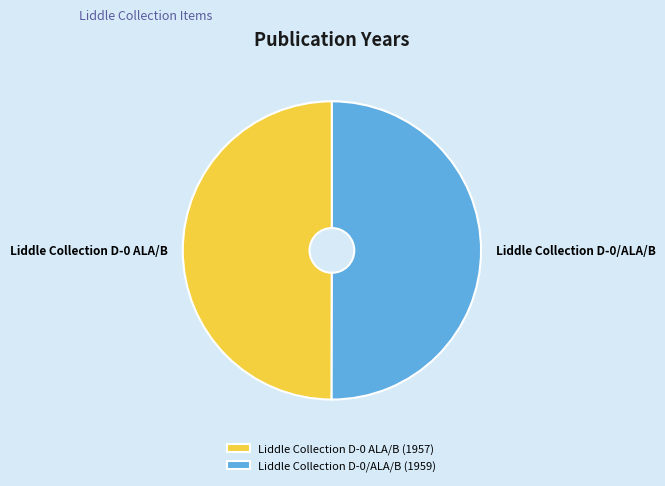

What is the ratio of the value at Liddle Collection D-0 ALA/B to the value at Liddle Collection D-0/ALA/B?

1.0